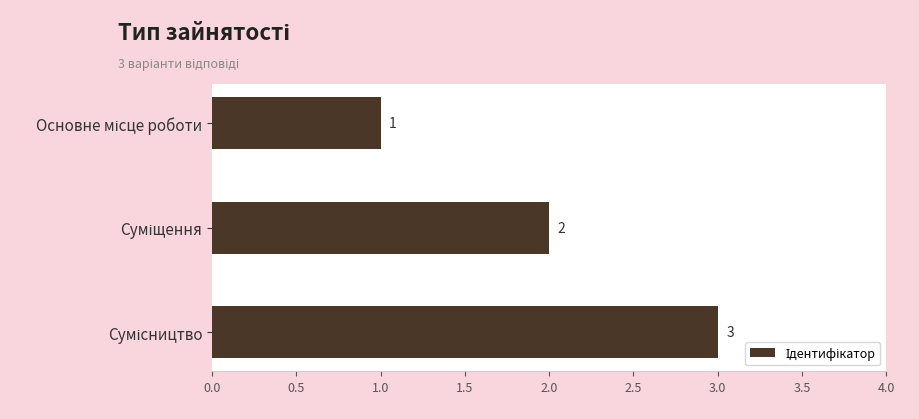

How many data points are less than 2?

1